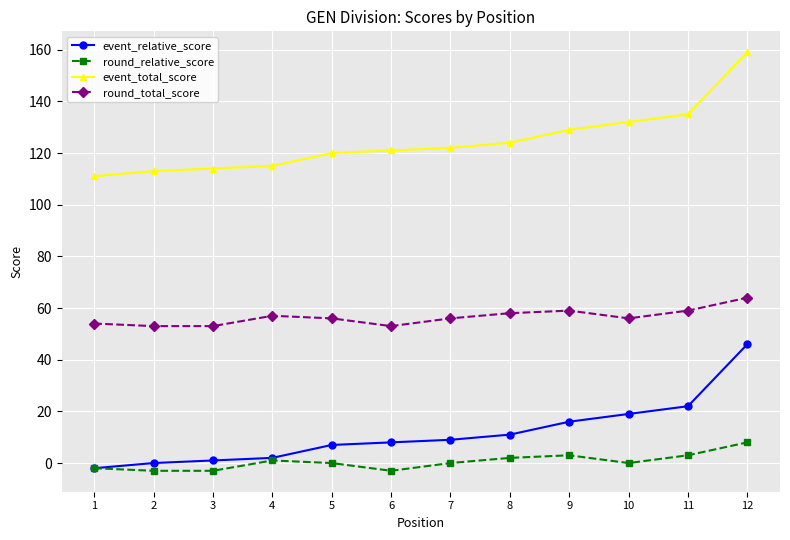

Reading right to left, extract all data points from this chart.

event_relative_score: 12=46	11=22	10=19	9=16	8=11	7=9	6=8	5=7	4=2	3=1	2=0	1=-2
round_relative_score: 12=8	11=3	10=0	9=3	8=2	7=0	6=-3	5=0	4=1	3=-3	2=-3	1=-2
event_total_score: 12=159	11=135	10=132	9=129	8=124	7=122	6=121	5=120	4=115	3=114	2=113	1=111
round_total_score: 12=64	11=59	10=56	9=59	8=58	7=56	6=53	5=56	4=57	3=53	2=53	1=54